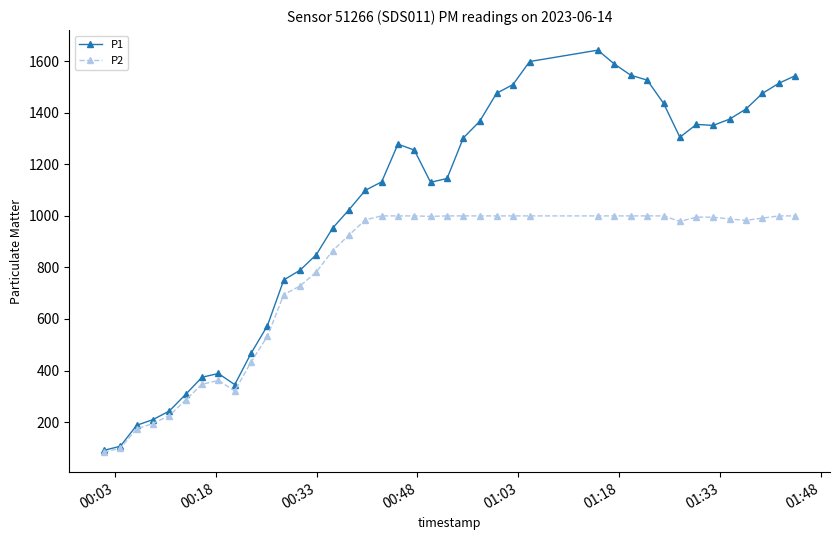

List the series in order of their overall mean, highest first.

P1, P2